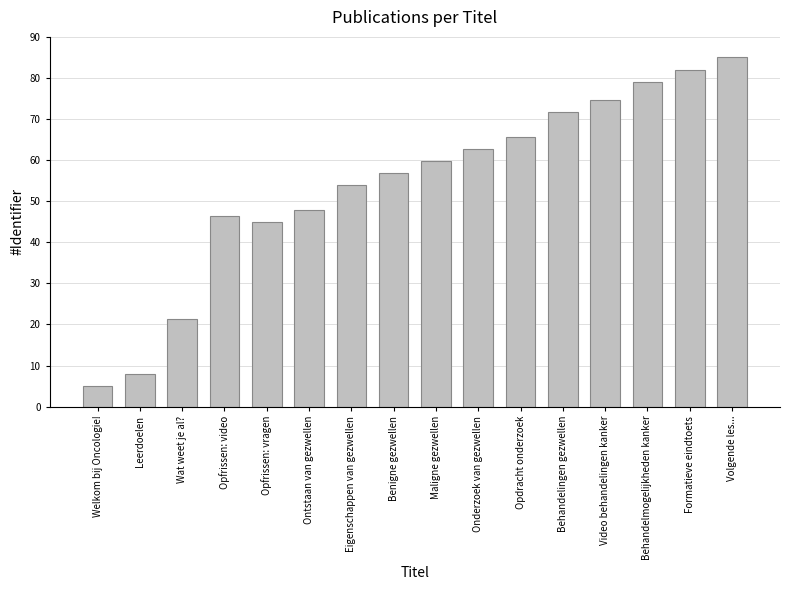

What is the value of the 4th bar from the left?

46.5